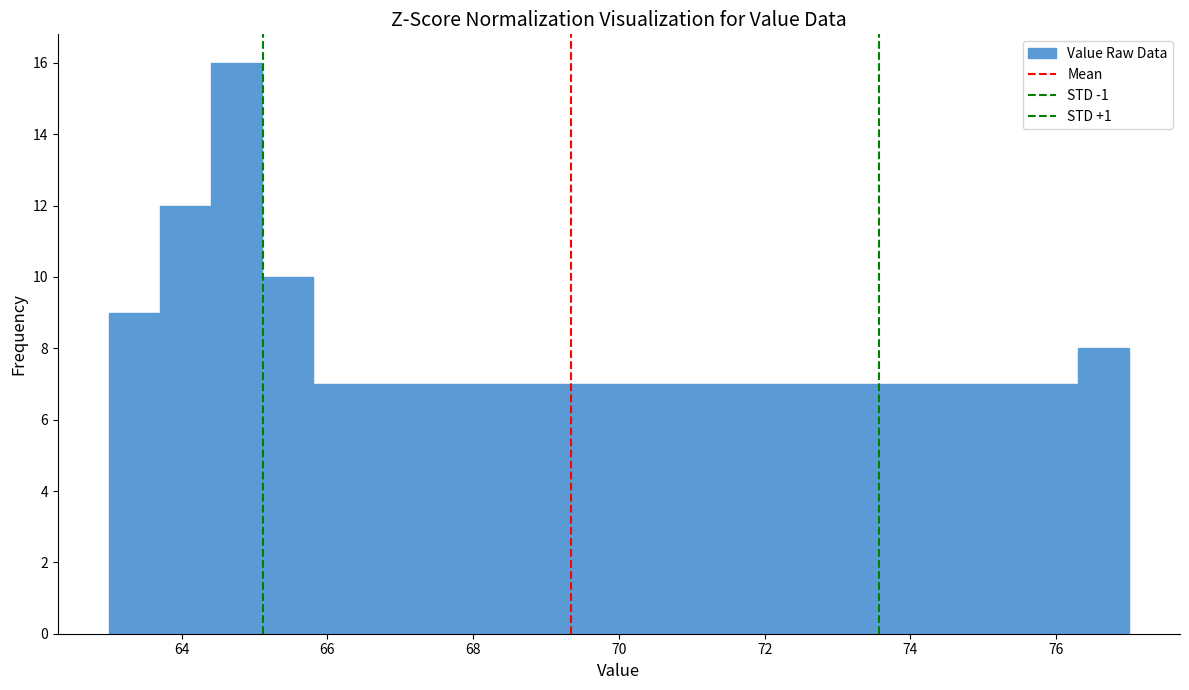

Read against the x-axis, roughly where is the centre of the tallest bar?

64.8